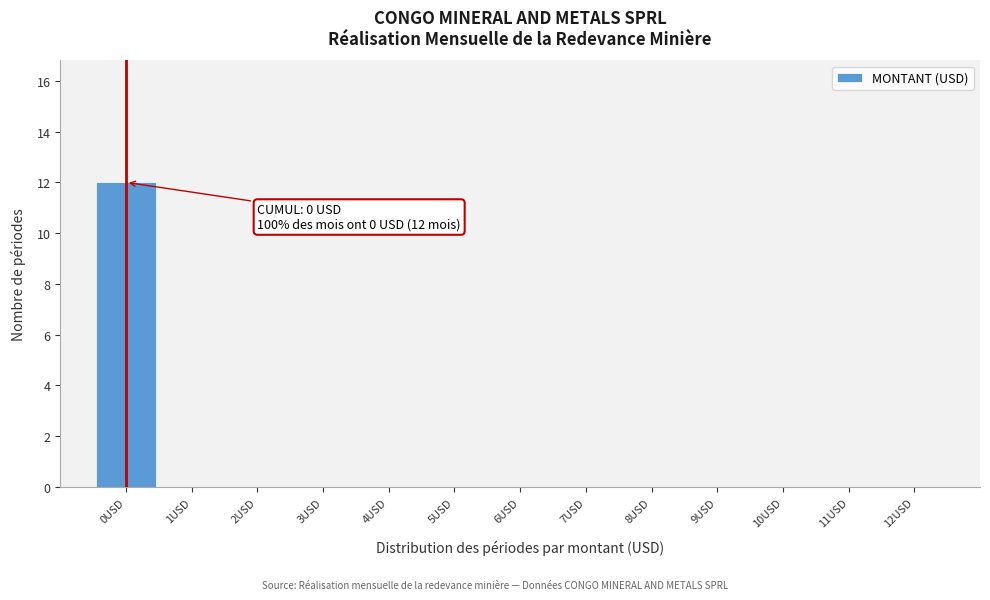

Which range on the x-axis has the tallest bar?

-0.5 to 0.5